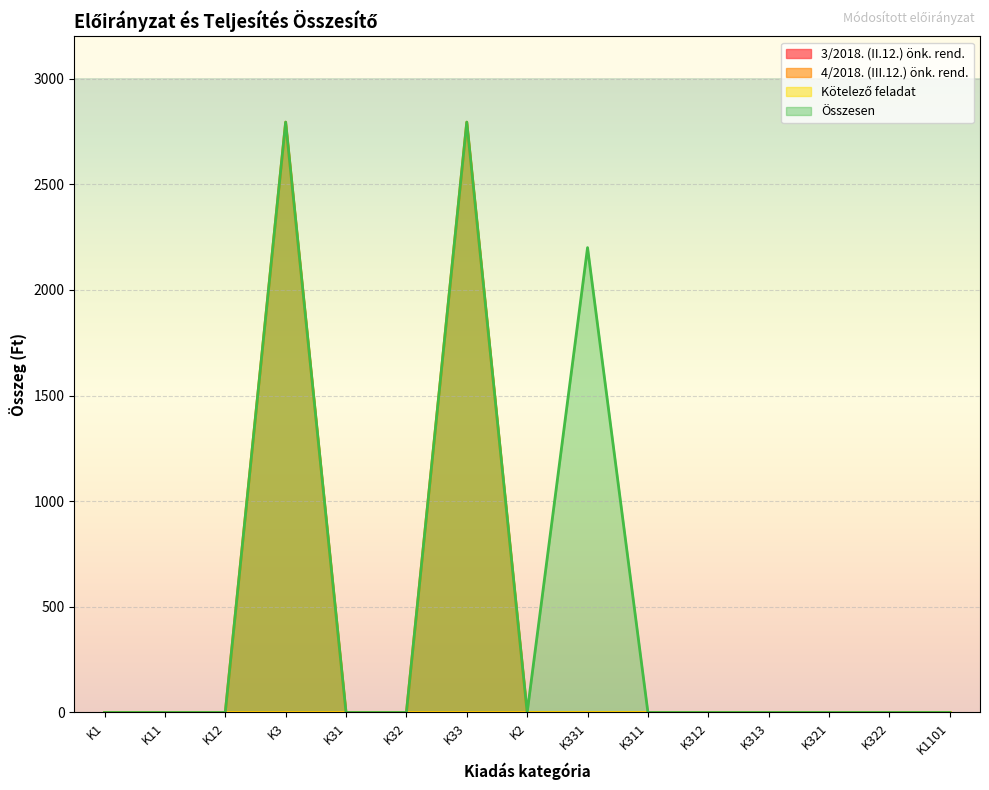

Which series has the widest spread of values?

4/2018. (III.12.) önk. rend.